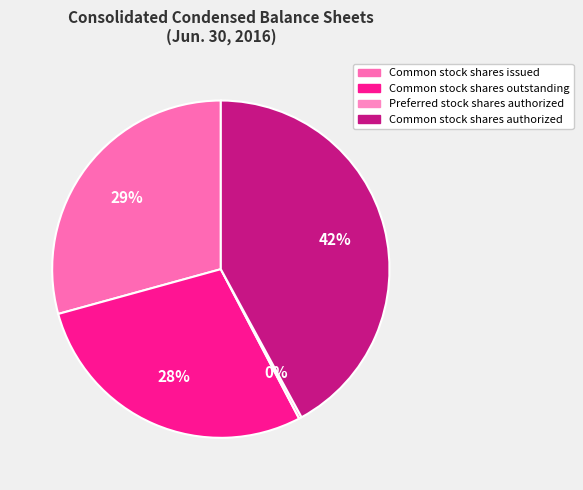

To the nearest percent, what percentage of the pie is Common stock shares authorized?

42%